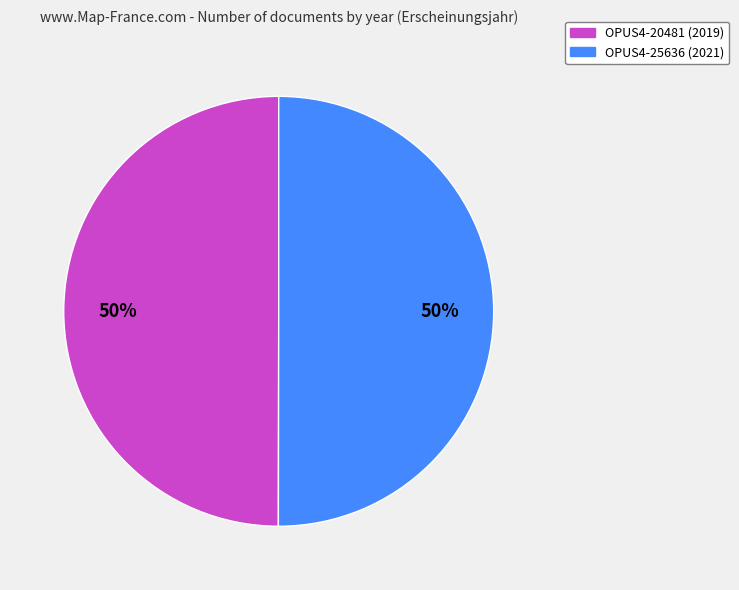

To the nearest percent, what portion does OPUS4-25636 represent?

50%